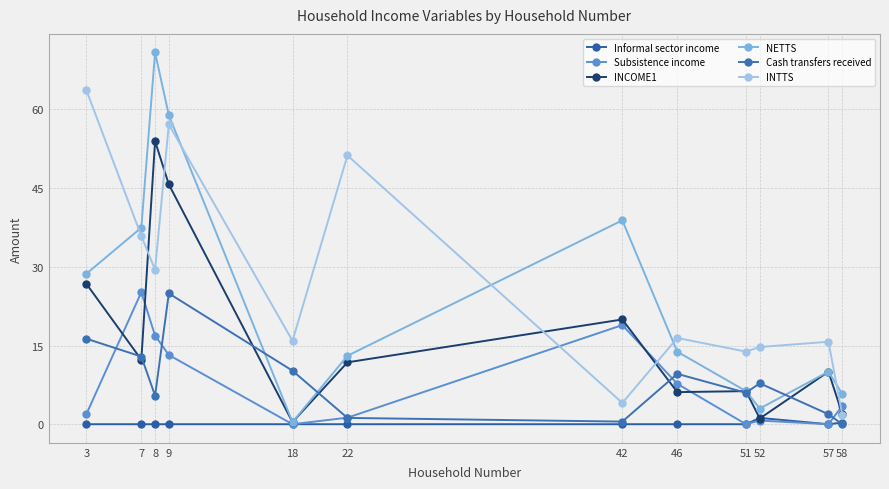

Reading left to right, what are all the values shown in this chart?

Informal sector income: 3=0.0	7=0.0	8=0.0	9=0.0	18=0.0	22=0.0	42=0.0	46=0.0	51=0.0	52=1.2	57=0.0	58=0.3
Subsistence income: 3=1.9	7=25.2	8=16.9	9=13.2	18=0.0	22=1.2	42=18.9	46=7.7	51=0.0	52=0.7	57=0.0	58=3.5
INCOME1: 3=26.8	7=12.3	8=54.0	9=45.7	18=0.4	22=11.8	42=20.0	46=6.1	51=6.3	52=1.1	57=10.0	58=2.0
NETTS: 3=28.7	7=37.5	8=70.9	9=58.9	18=0.4	22=13.1	42=38.9	46=13.8	51=6.3	52=3.0	57=10.0	58=5.8
Cash transfers received: 3=16.3	7=12.9	8=5.5	9=24.9	18=10.2	22=1.2	42=0.5	46=9.6	51=6.0	52=7.8	57=1.9	58=0.0
INTTS: 3=63.7	7=35.9	8=29.4	9=57.2	18=15.9	22=51.2	42=4.1	46=16.4	51=13.8	52=14.7	57=15.7	58=1.8